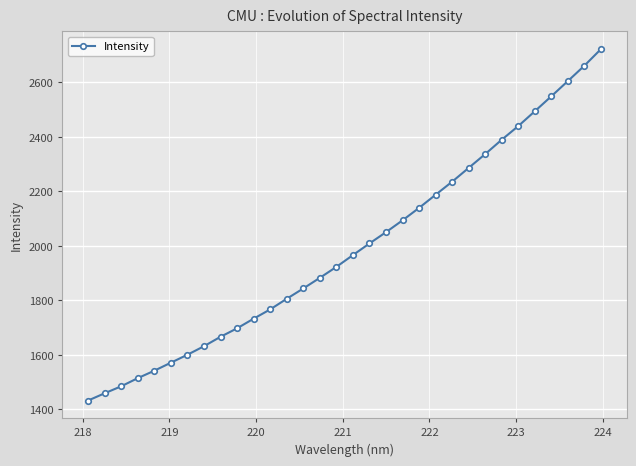

What is the value of the 12th point from the left?

1767.1